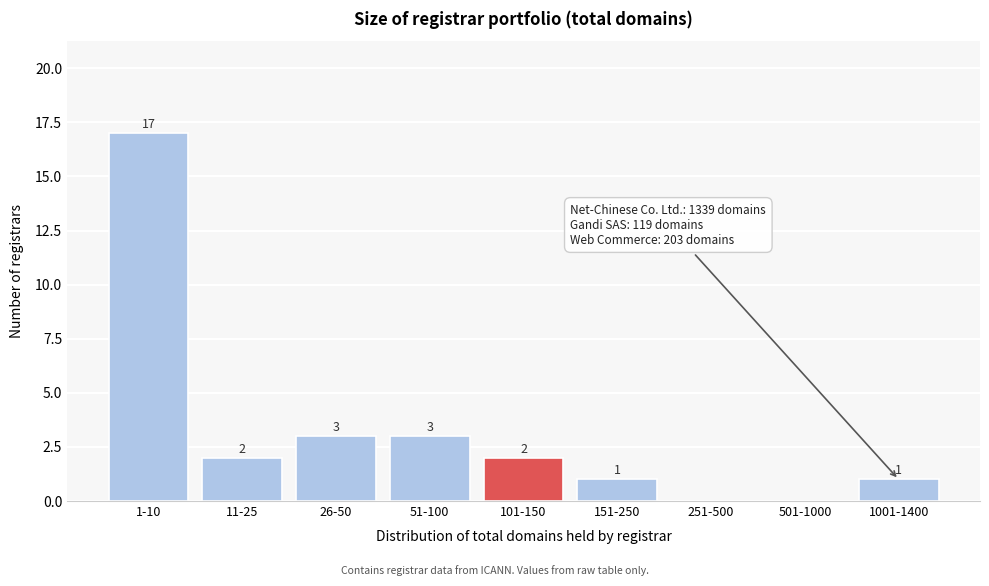

Reading left to right, what are all the values shown in this chart?

1-10=17	11-25=2	26-50=3	51-100=3	101-150=2	151-250=1	251-500=0	501-1000=0	1001-1400=1